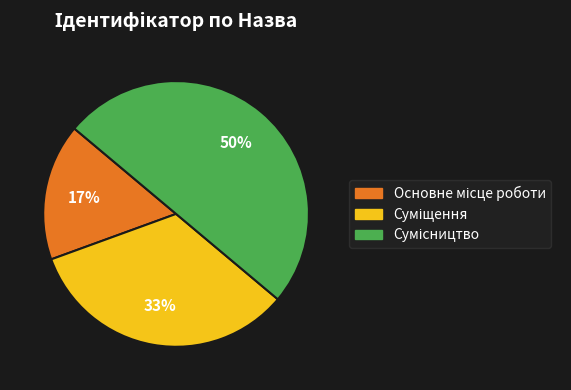

To the nearest percent, what is the average slice percentage?

33%